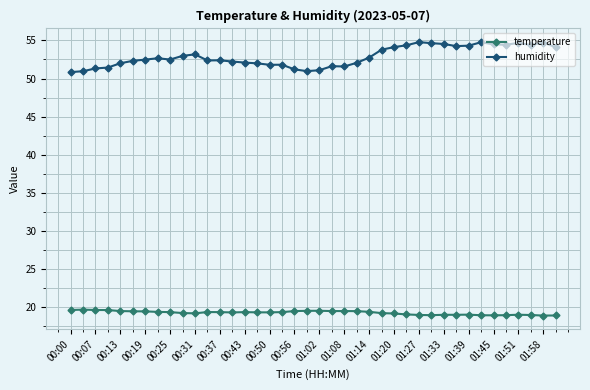

True or false: humidity has more than 2 interior local peaks.

True